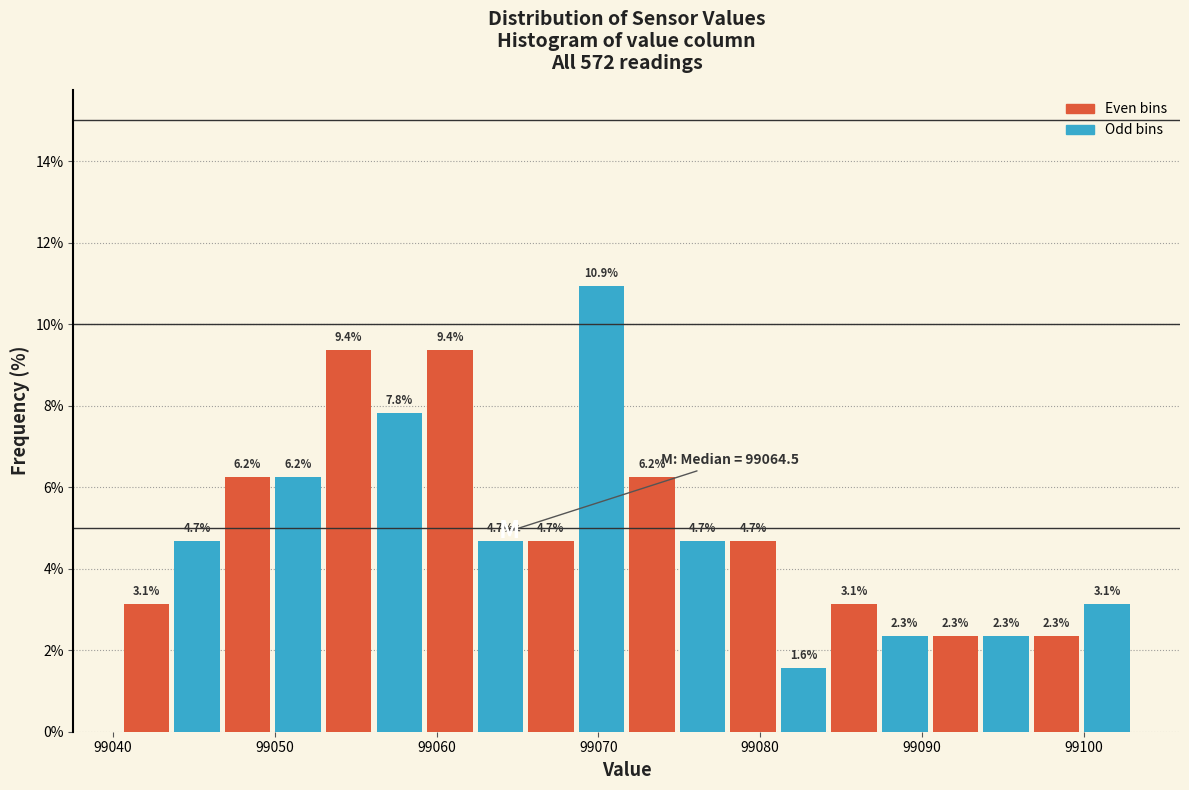

Around what value on the x-axis is the tallest bar? Give the approximate position of its centre, as read against the axis.

99070